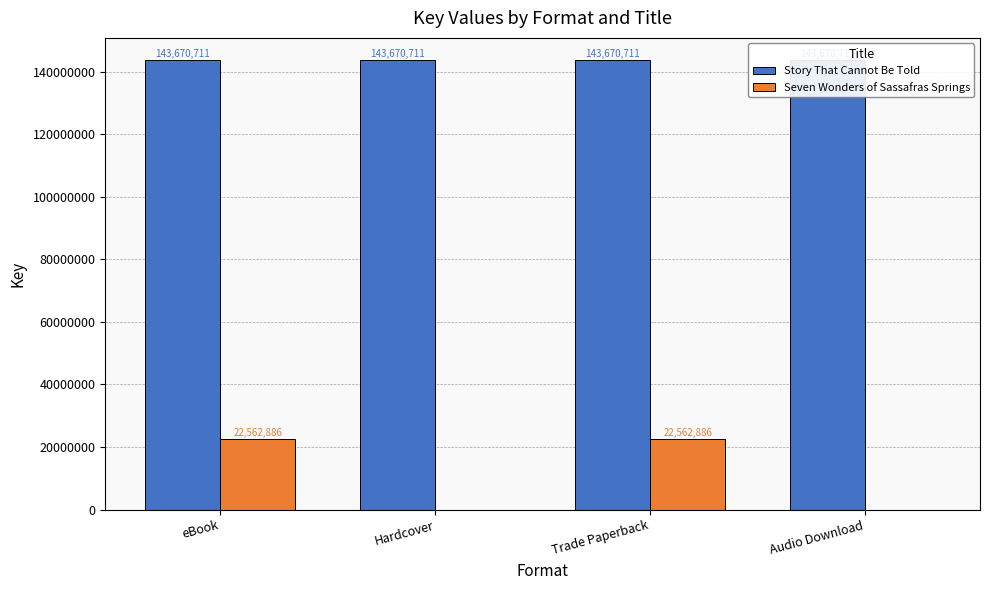

What is the sum of the Seven Wonders of Sassafras Springs values at eBook and Hardcover?

22562886